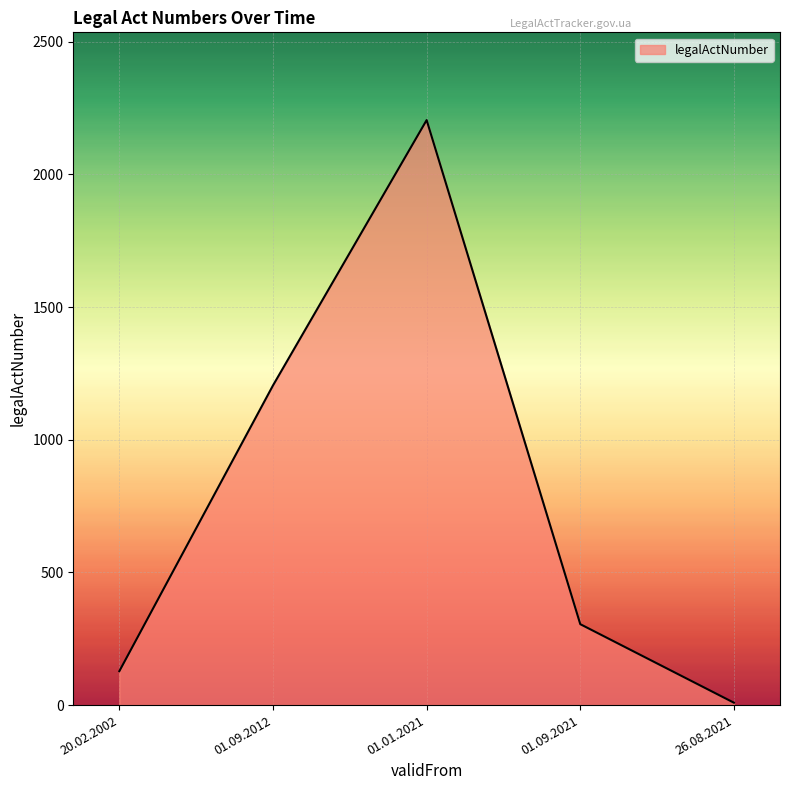

True or false: the data has more than 2 interior local peaks.

False